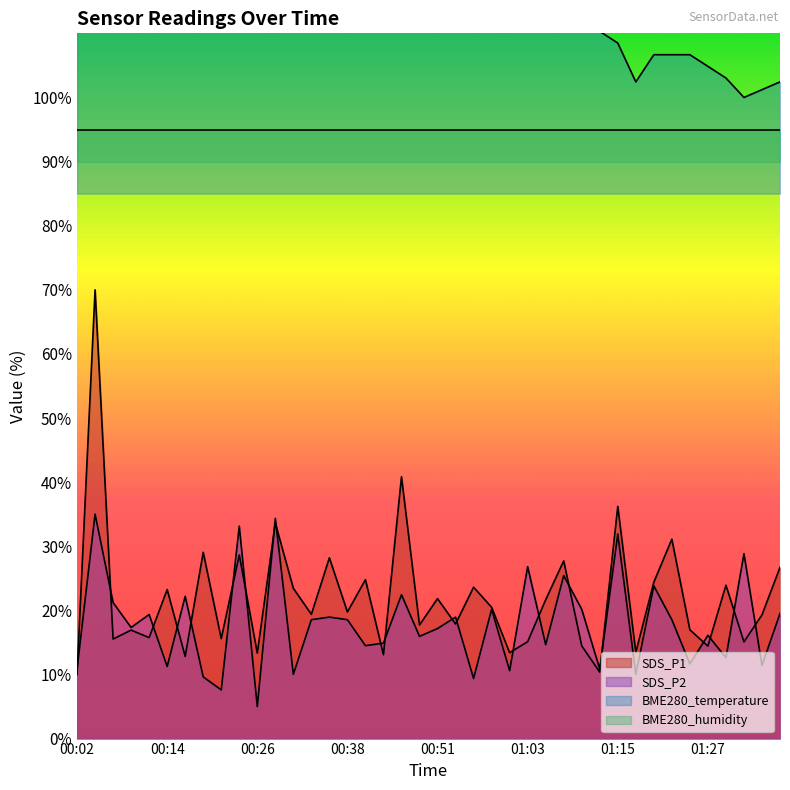

What is the total value across all series at 01:27?

135.4